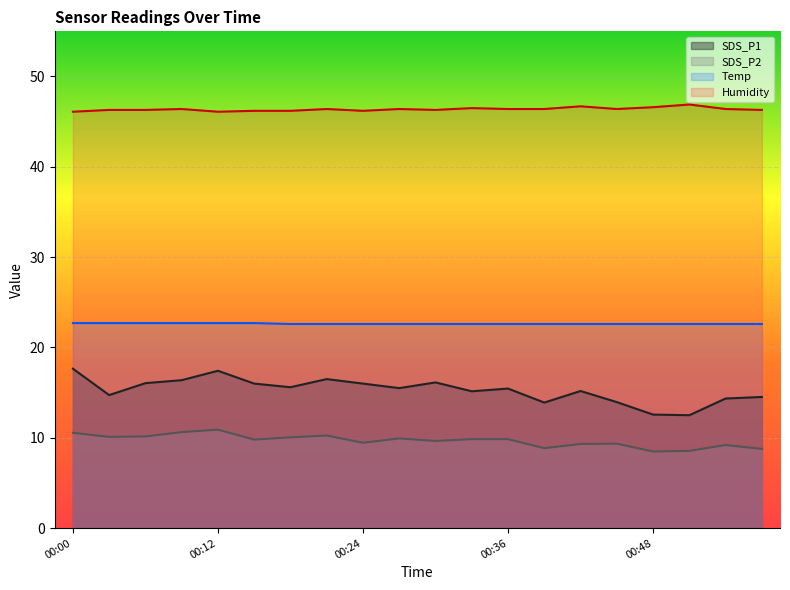

In SDS_P1, how many points are lower than both neighbors (excluding endpoints)?

6